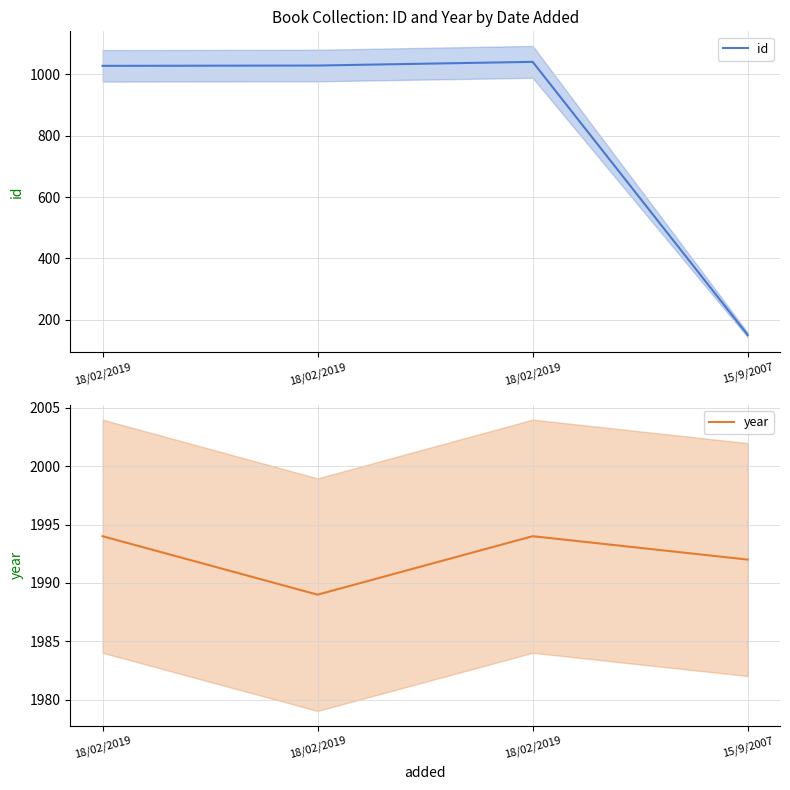

At which category is the sum across all series the highest?

18/02/2019